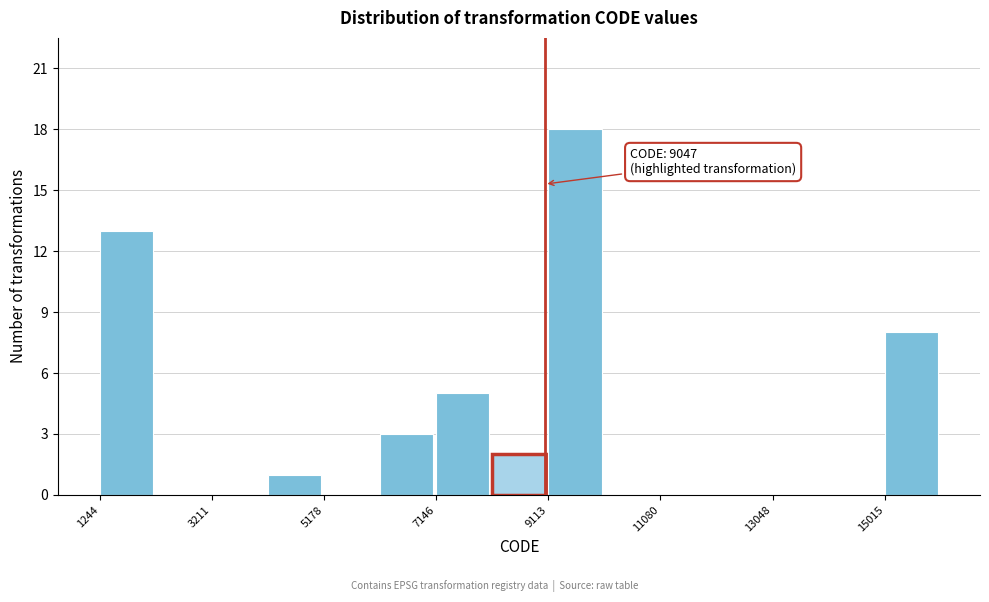

Over which range of the x-axis is the bar tallest?

9200 to 10000